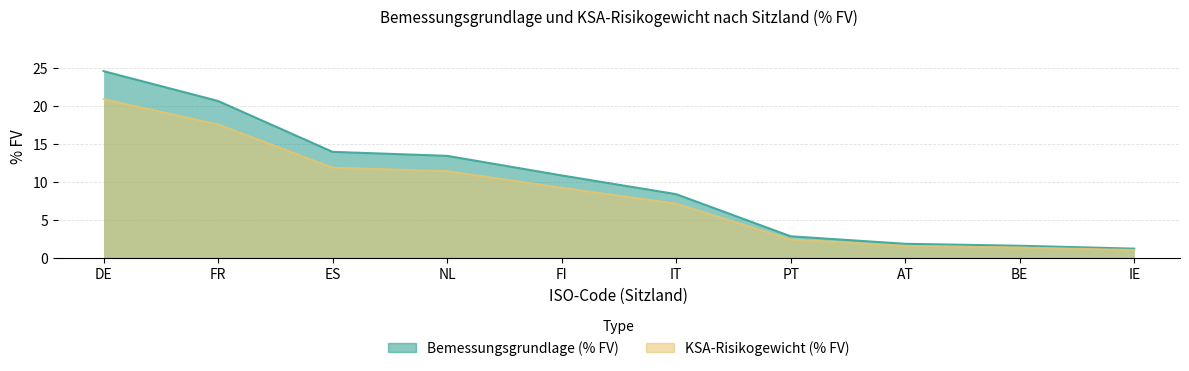

Rank the series by their average value, from highest to lowest.

Bemessungsgrundlage (% FV), KSA-Risikogewicht (% FV)